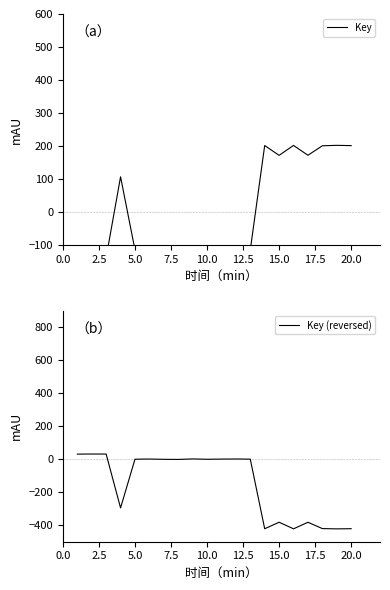

What is the highest value of the Key (reversed) series?

32.0